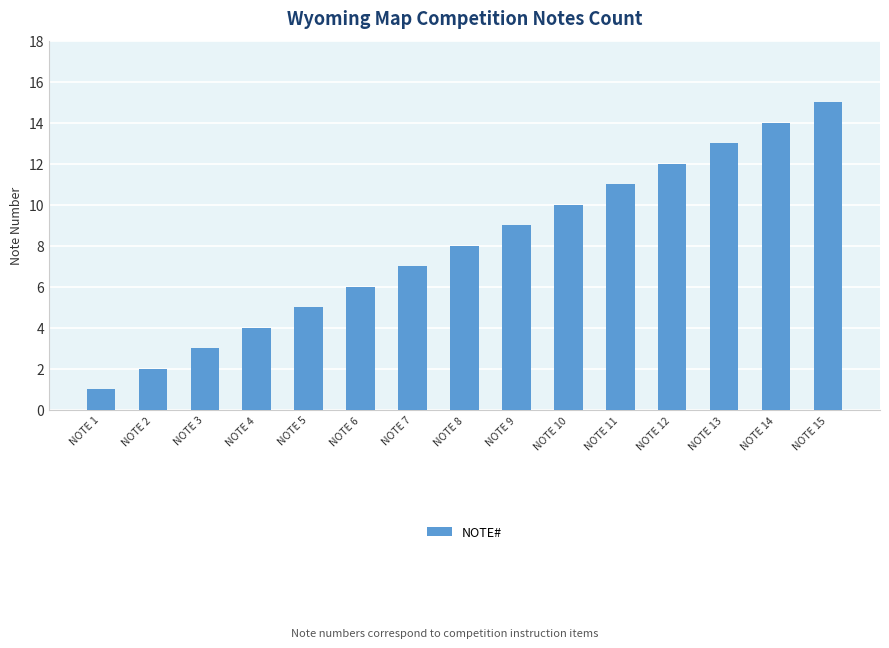

List the labels in order of value, smallest first.

NOTE 1, NOTE 2, NOTE 3, NOTE 4, NOTE 5, NOTE 6, NOTE 7, NOTE 8, NOTE 9, NOTE 10, NOTE 11, NOTE 12, NOTE 13, NOTE 14, NOTE 15